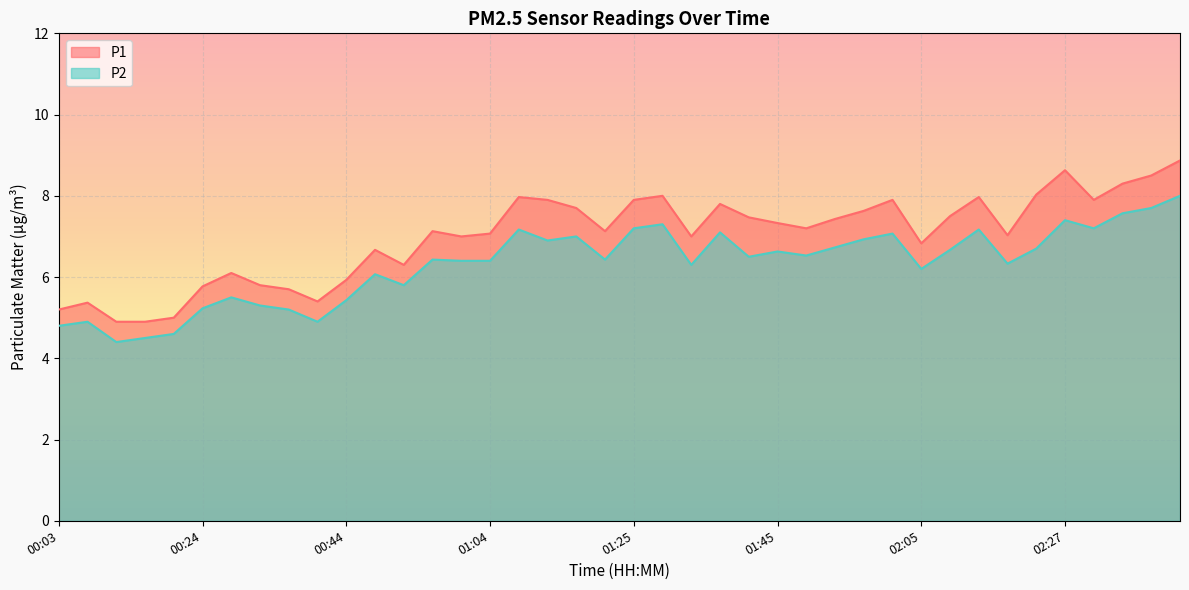

What is the sum of the P2 values at 01:25 and 01:00?

13.6